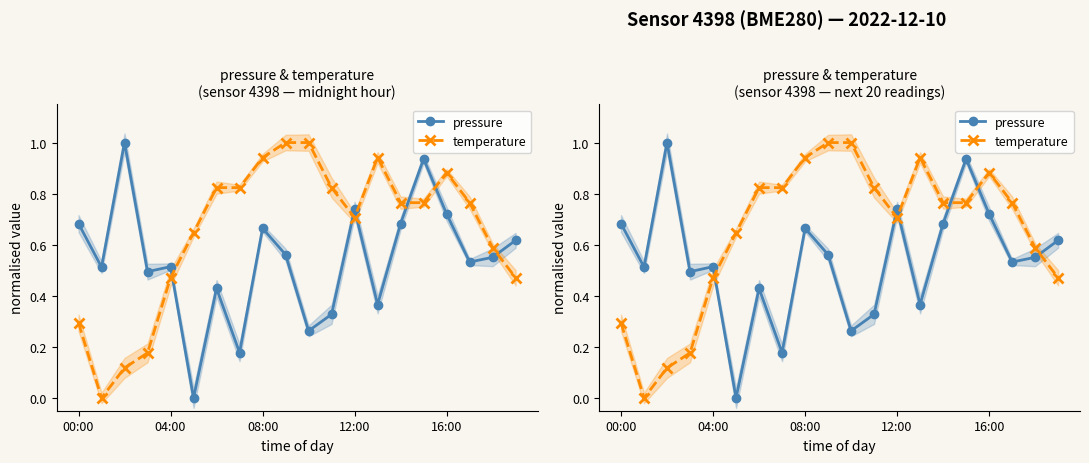

What is the difference between the maximum and second lowest values in the temperature series?

0.9